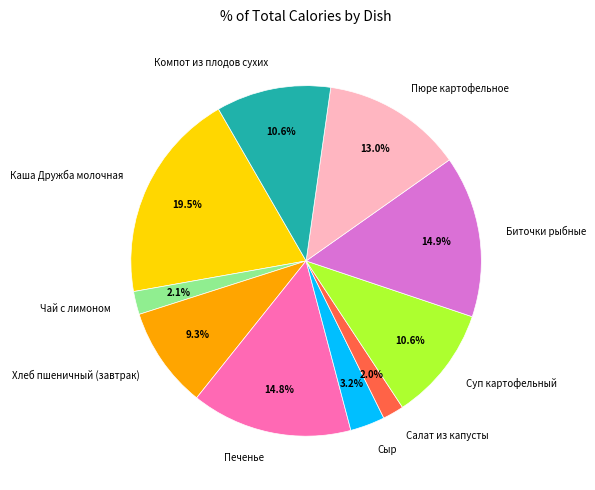

Does Компот из плодов сухих account for over 50% of the chart?

No